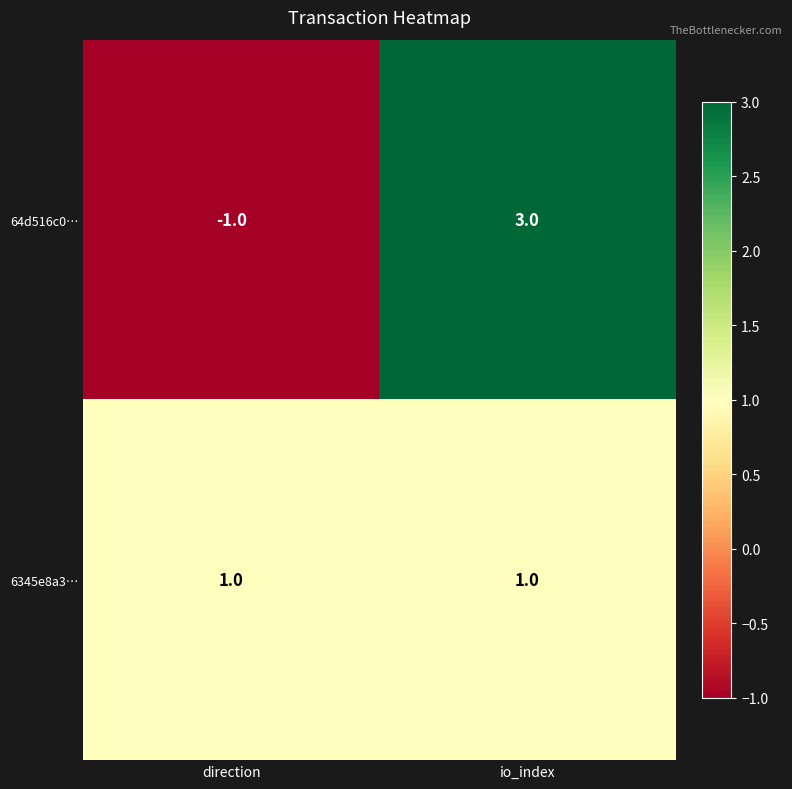

At which category is the sum across all series the highest?

io_index